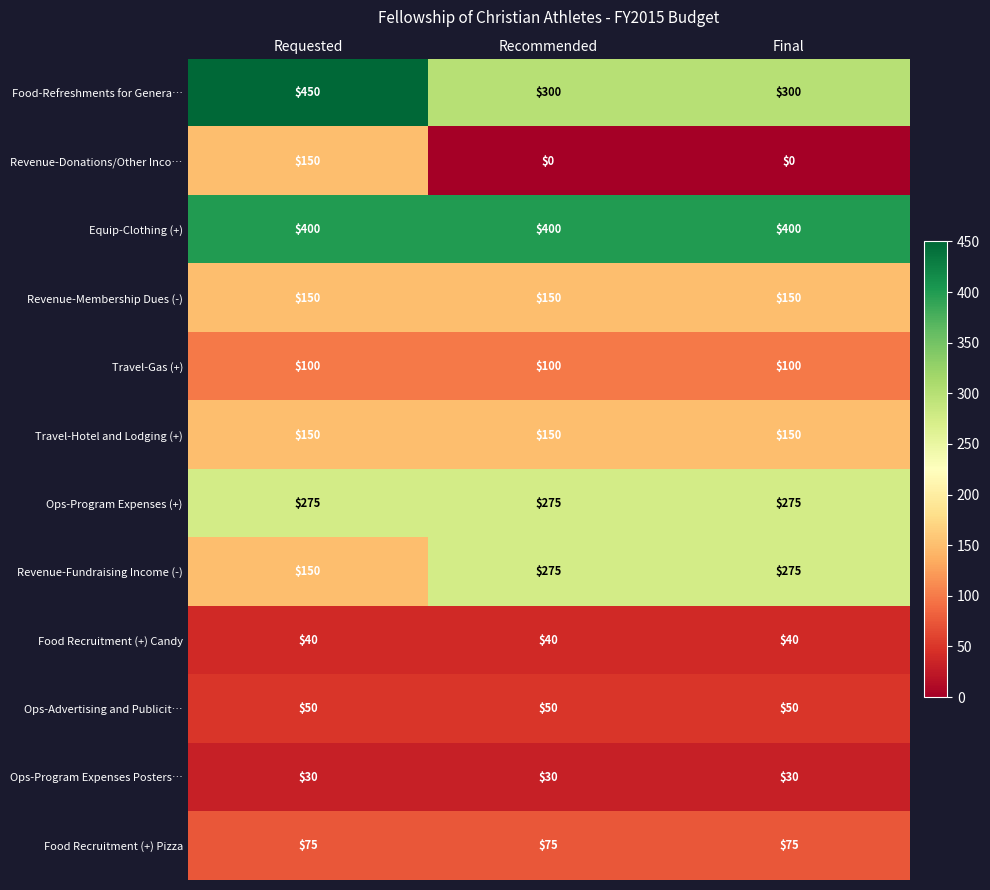

Which category has the highest value across all series?

Requested